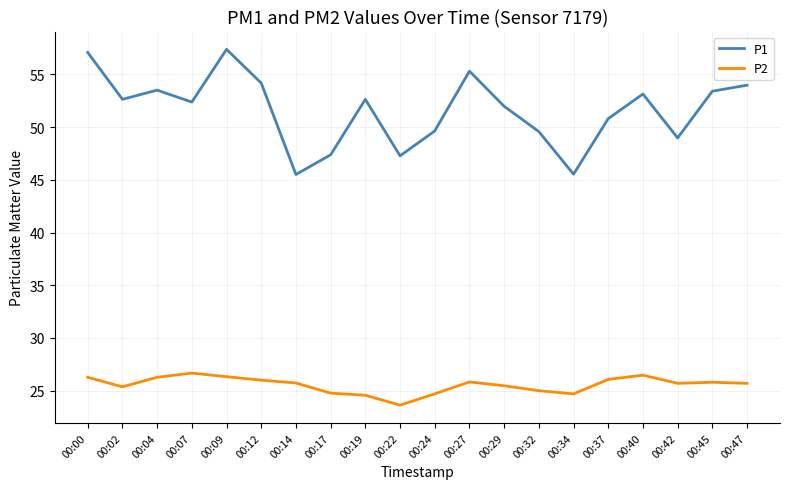

Which series has the widest spread of values?

P1